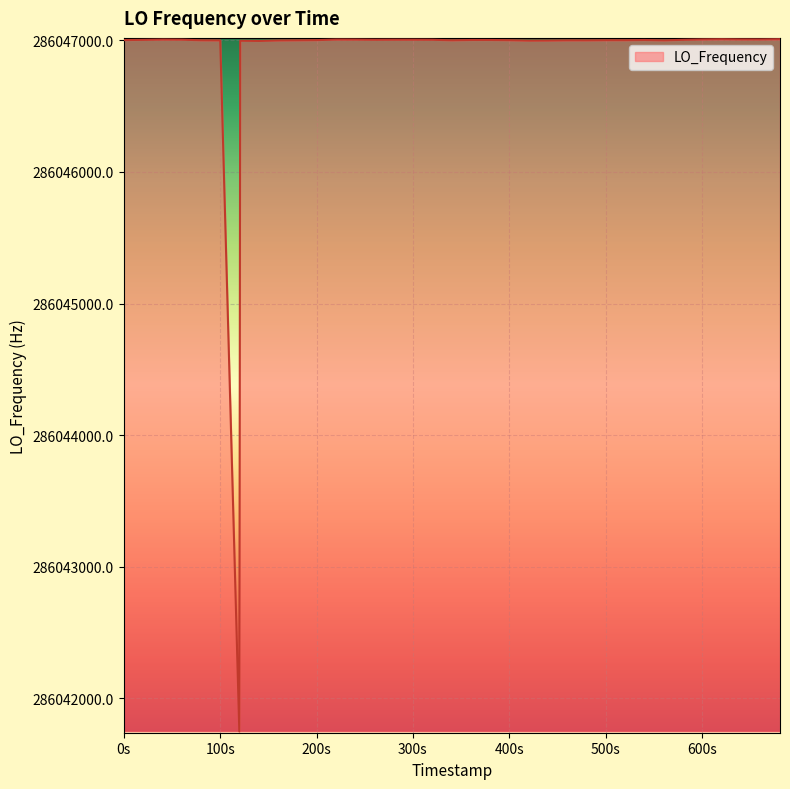

What is the sum of all values?

11441874837.4